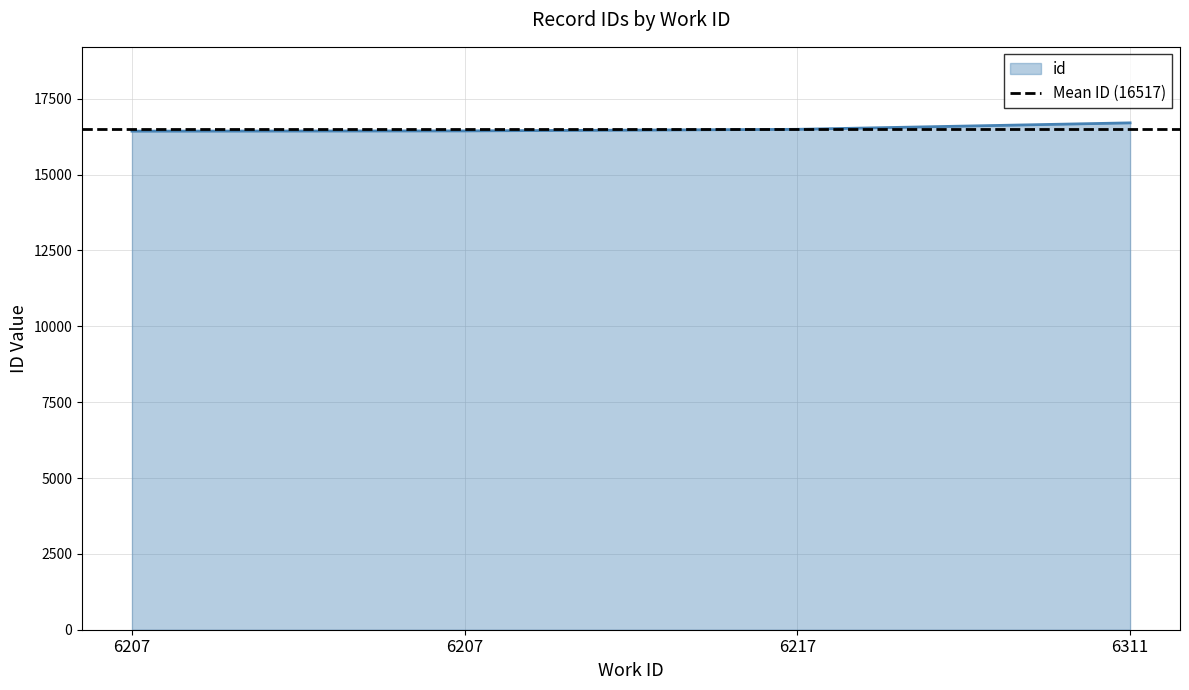

Count the number of data series in this chart.

1